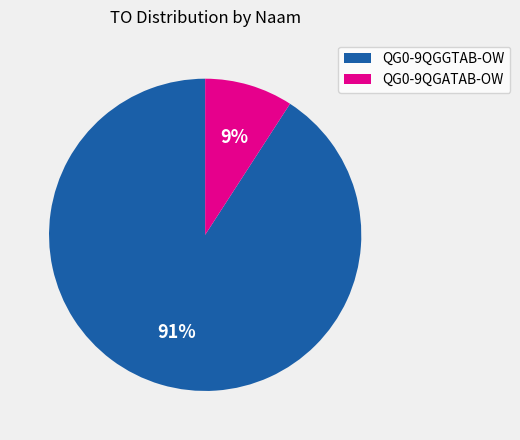

Between QG0-9QGGTAB-OW and QG0-9QGATAB-OW, which is larger?

QG0-9QGGTAB-OW